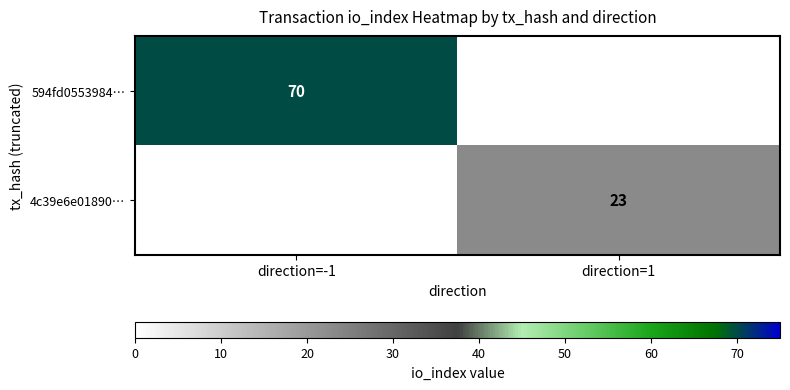

Is the value of 4c39e6e01890… at direction=1 greater than the value of 594fd0553984… at direction=-1?

No